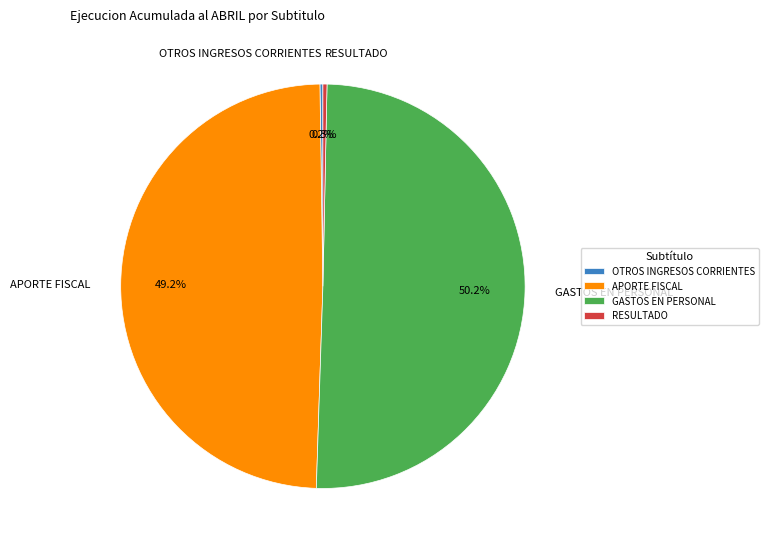

The GASTOS EN PERSONAL slice represents 50% of the pie. True or false?

True